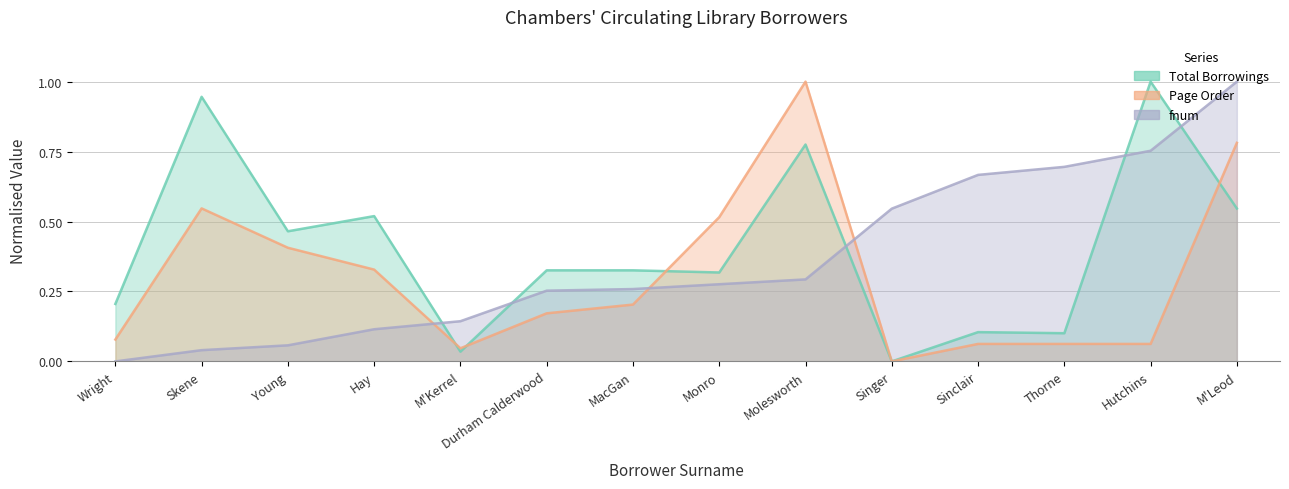

At which label is fnum closest to 0?

Wright